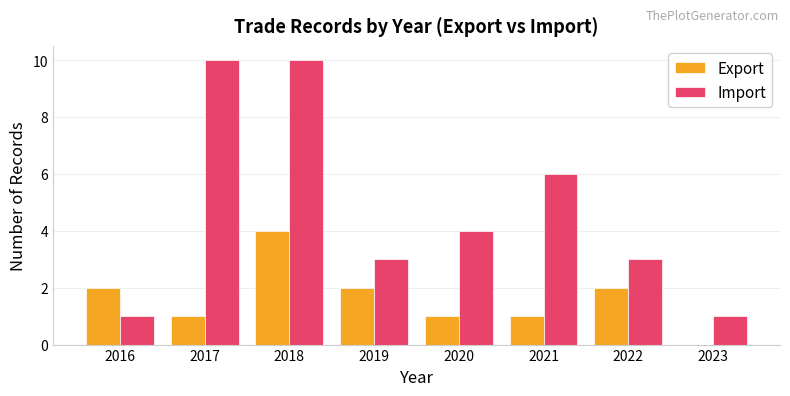

Between 2018 and 2020, which series saw the biggest shift?

Import